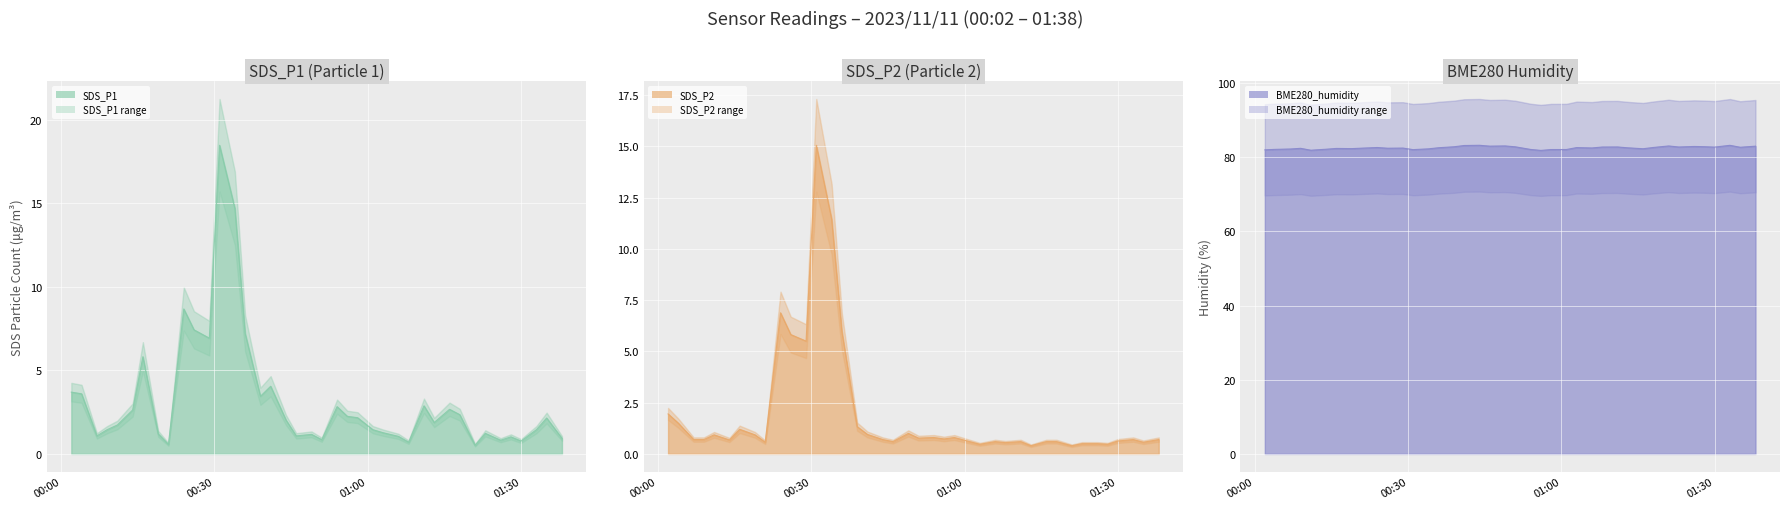

At 2023/11/11 00:02, list the series in order from largest to smallest.

BME280_humidity, SDS_P1, SDS_P2